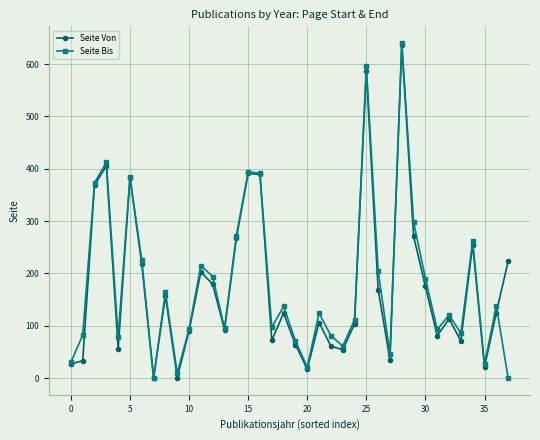

At how many categories does at least one series exceed 332?

7